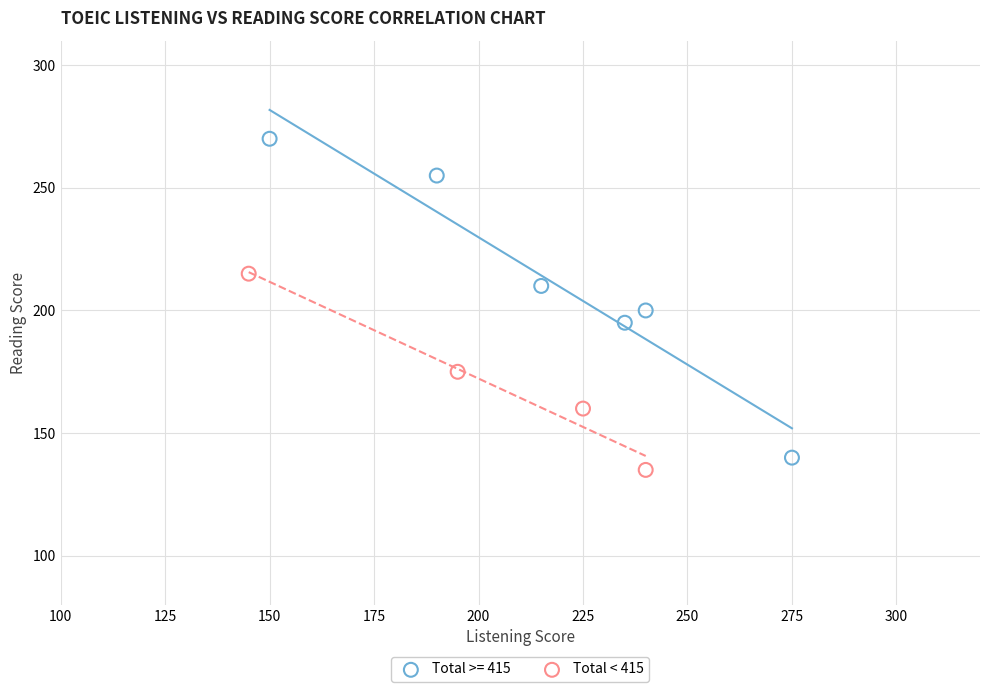

Which series has the largest Y range (max minus min)?

Total >= 415